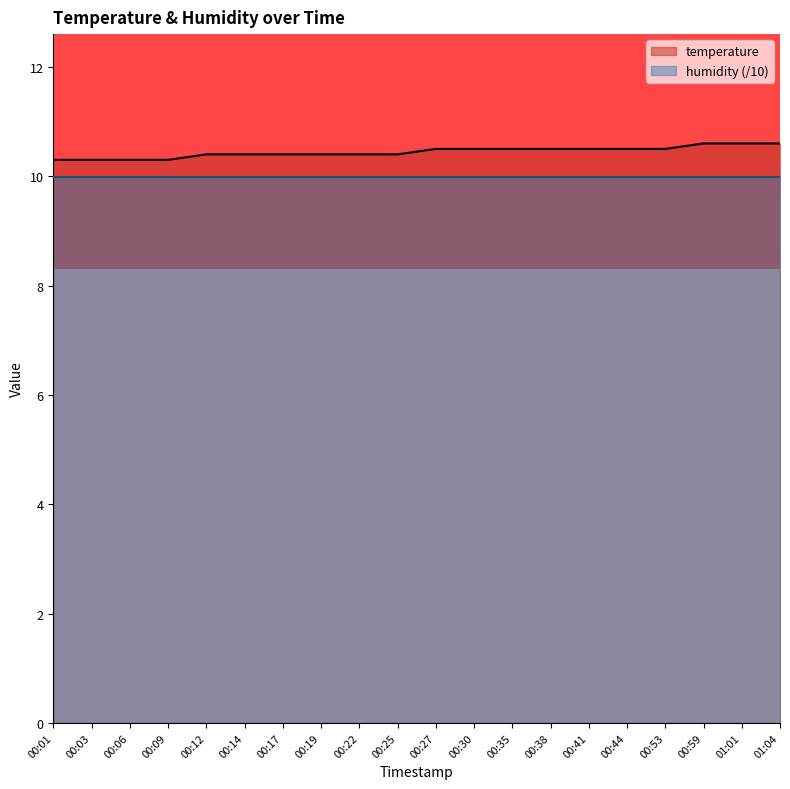

At which label is the value closest to 10?

00:01